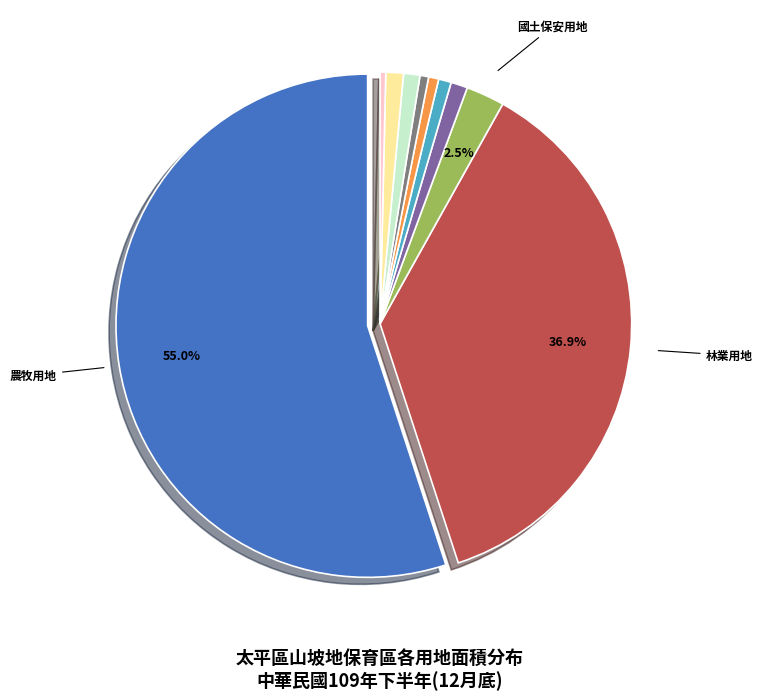

Is there a majority slice in this chart?

Yes